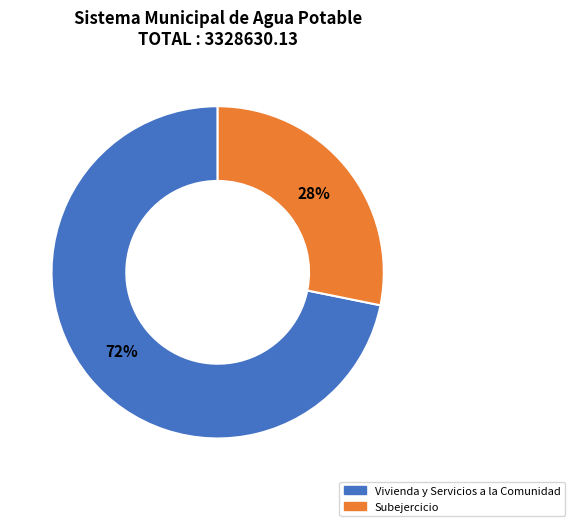

Does Subejercicio represent more than half of the total?

No